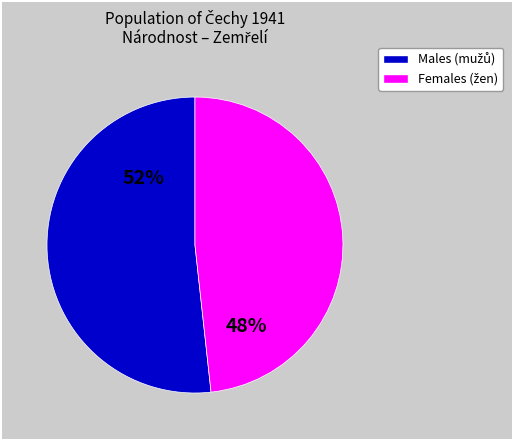

Is there any slice that represents more than half of the pie?

Yes